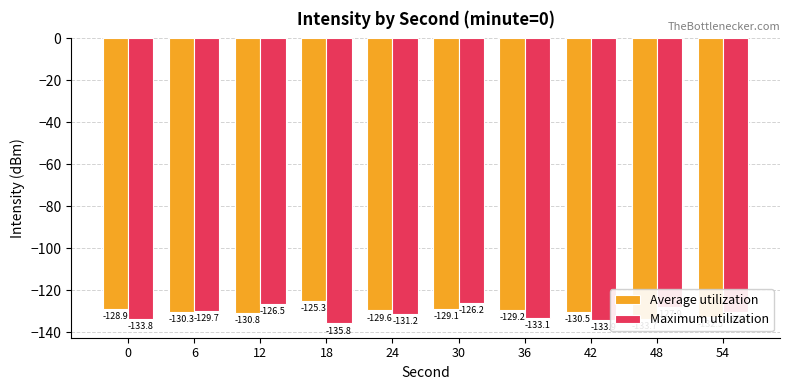

List the series in order of their peak value, lowest first.

Maximum utilization, Average utilization